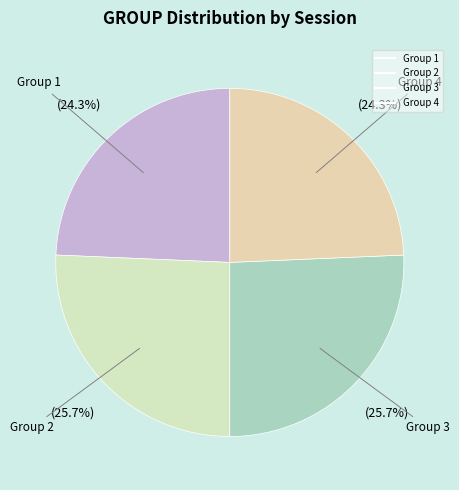

Is there any slice that represents more than half of the pie?

No